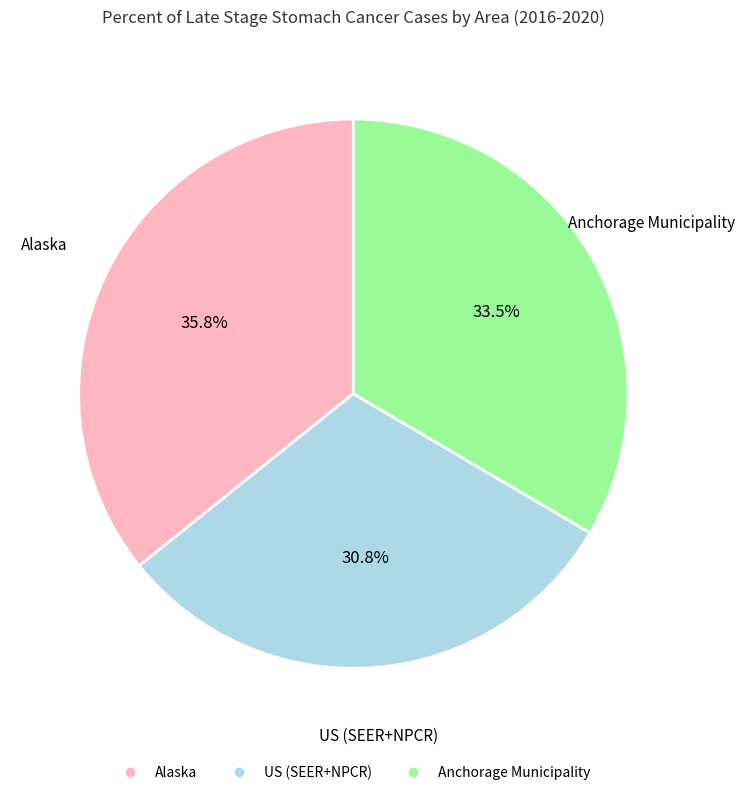

Rank the categories by value from highest to lowest.

Alaska, Anchorage Municipality, US (SEER+NPCR)